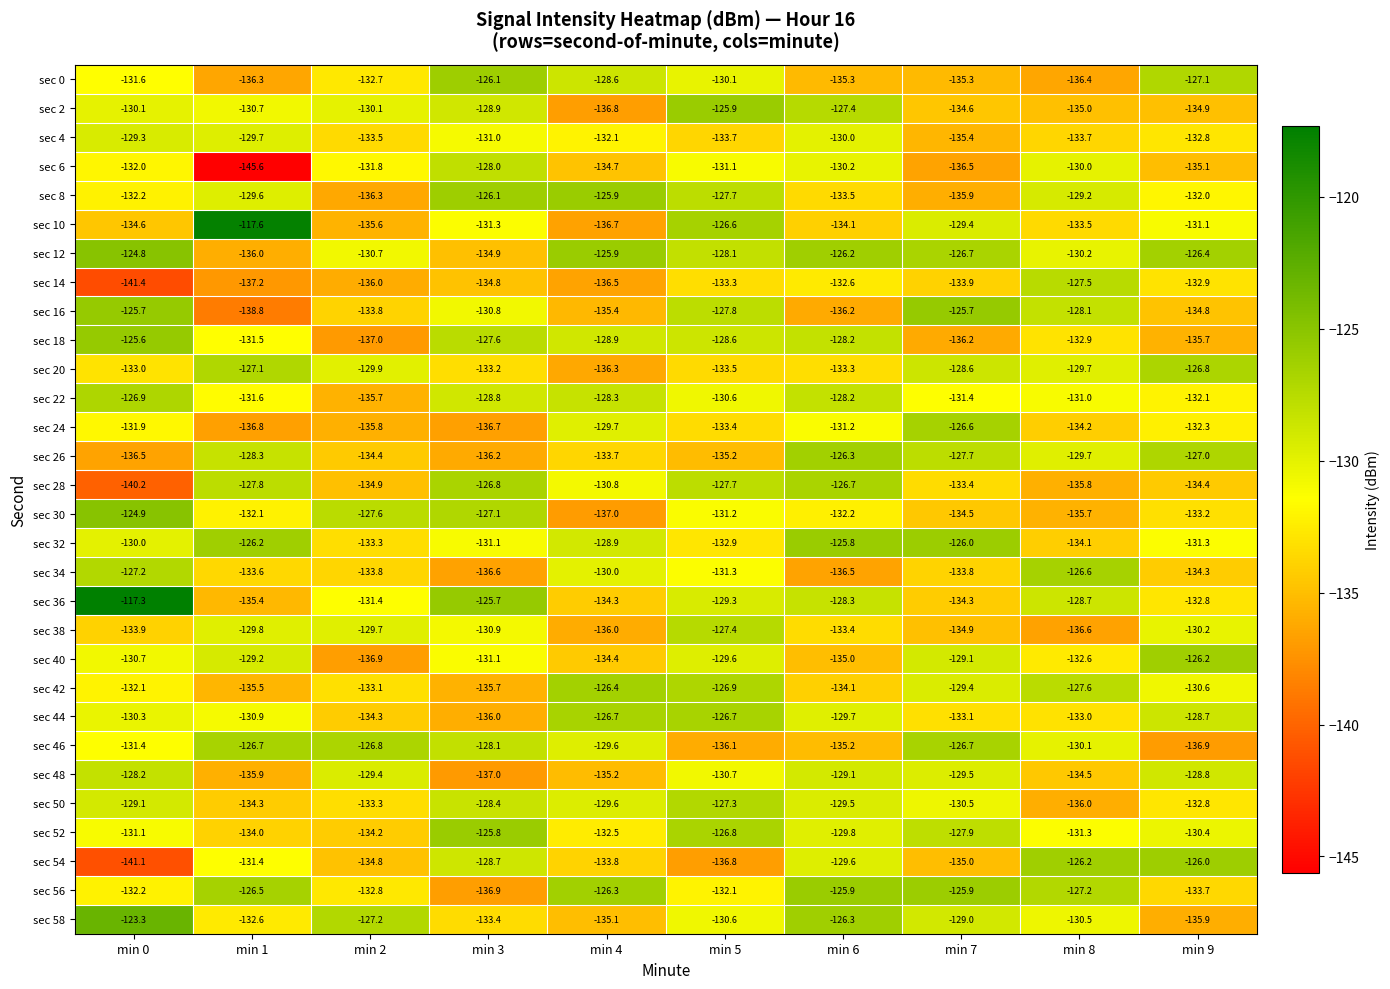

Count the number of categories in the chart.

10